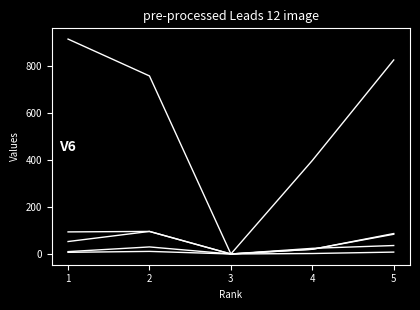

The value of Total Cites (3years) at 5 is 8. True or false?

True